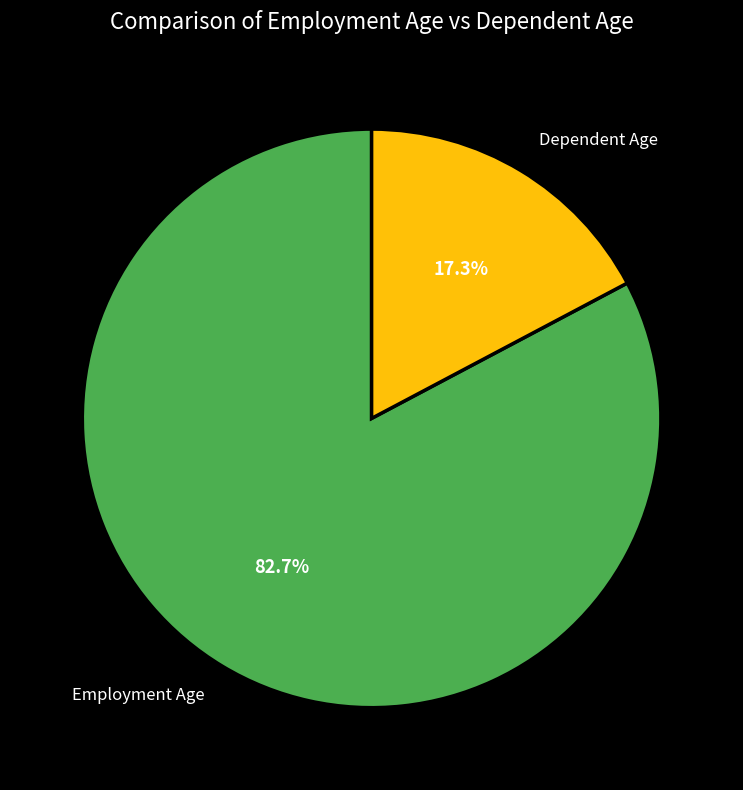

Which slice is the smallest?

Dependent Age